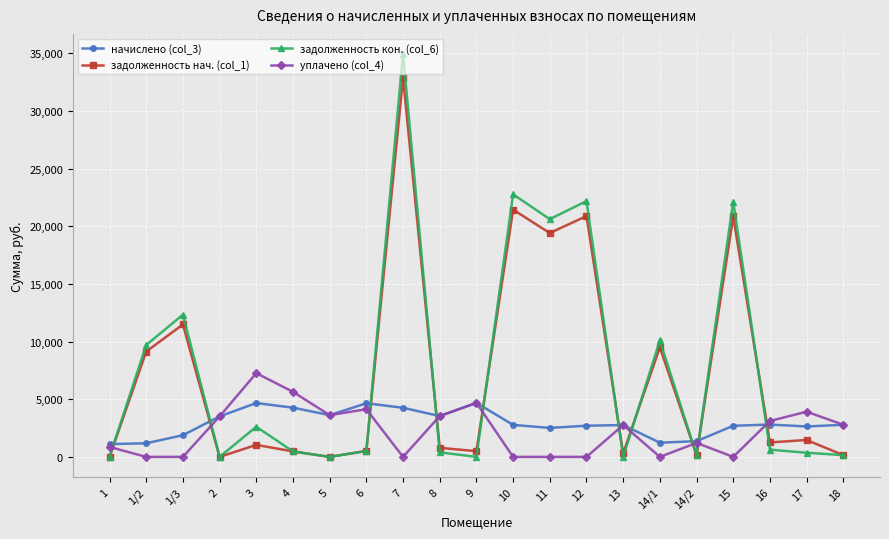

How many lines are shown in the chart?

4